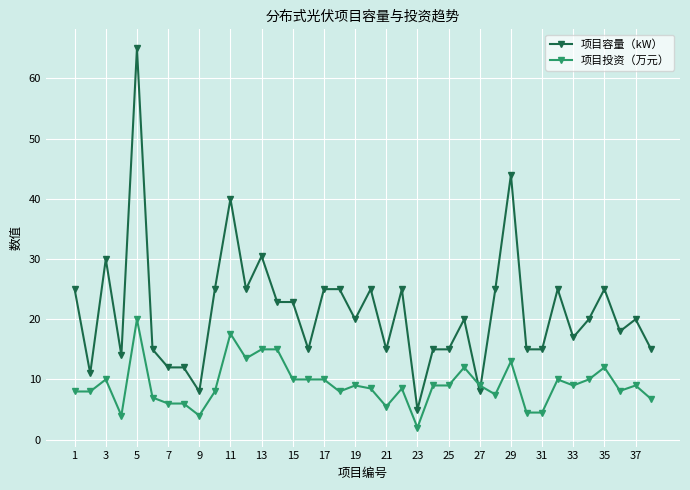

At how many categories does at least one series exceed 58?

1